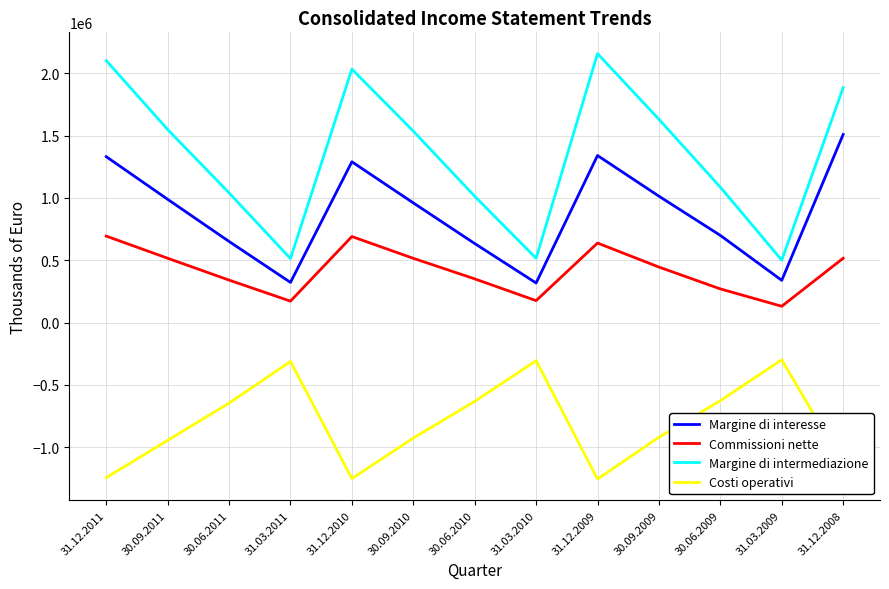

Rank the series by their average value, from lowest to highest.

Costi operativi, Commissioni nette, Margine di interesse, Margine di intermediazione